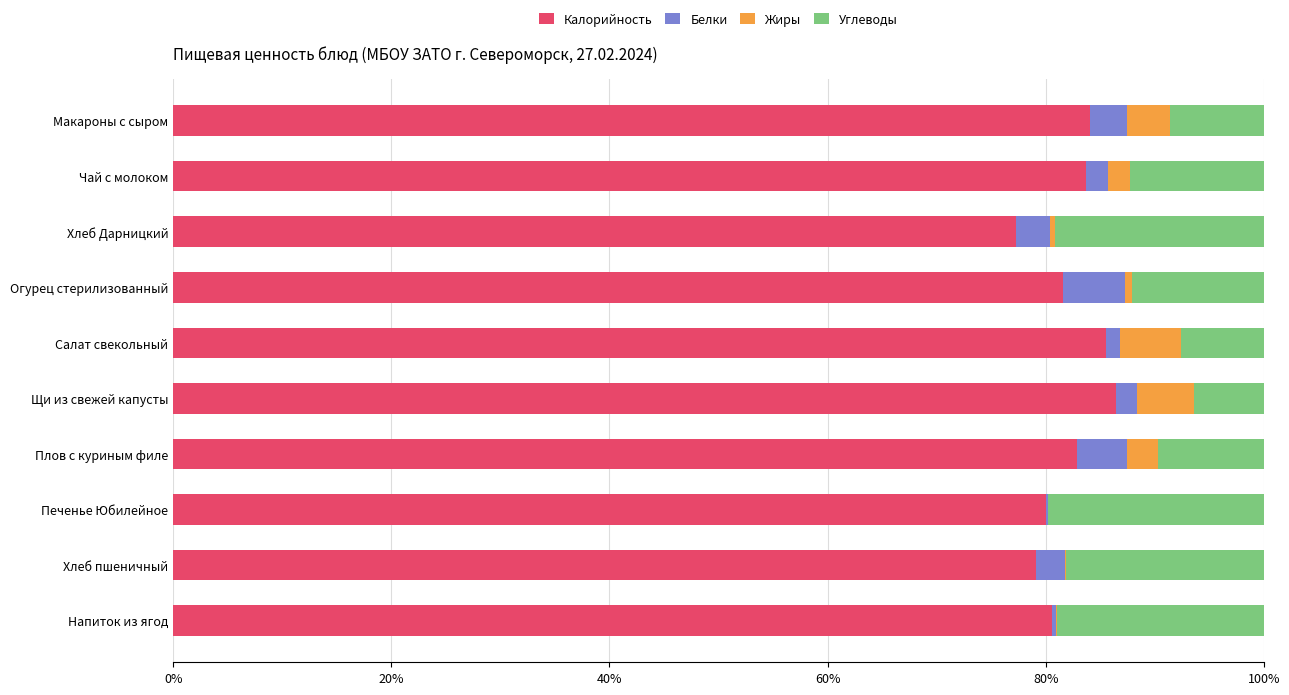

Read the Калорийность value at Чай с молоком.

83.7